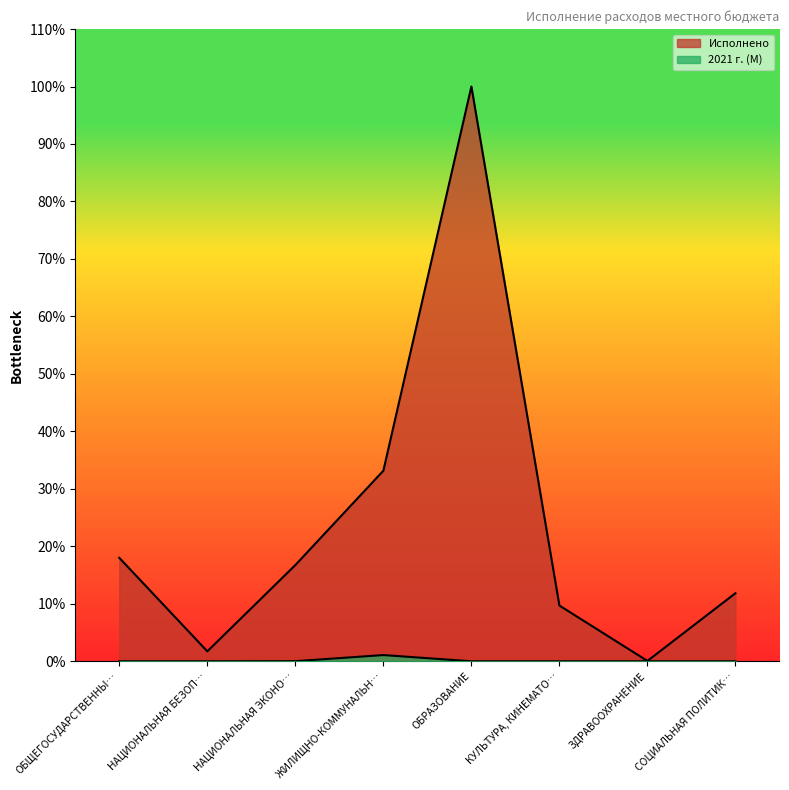

List the series in order of their overall mean, lowest first.

2021 г. (М), Исполнено